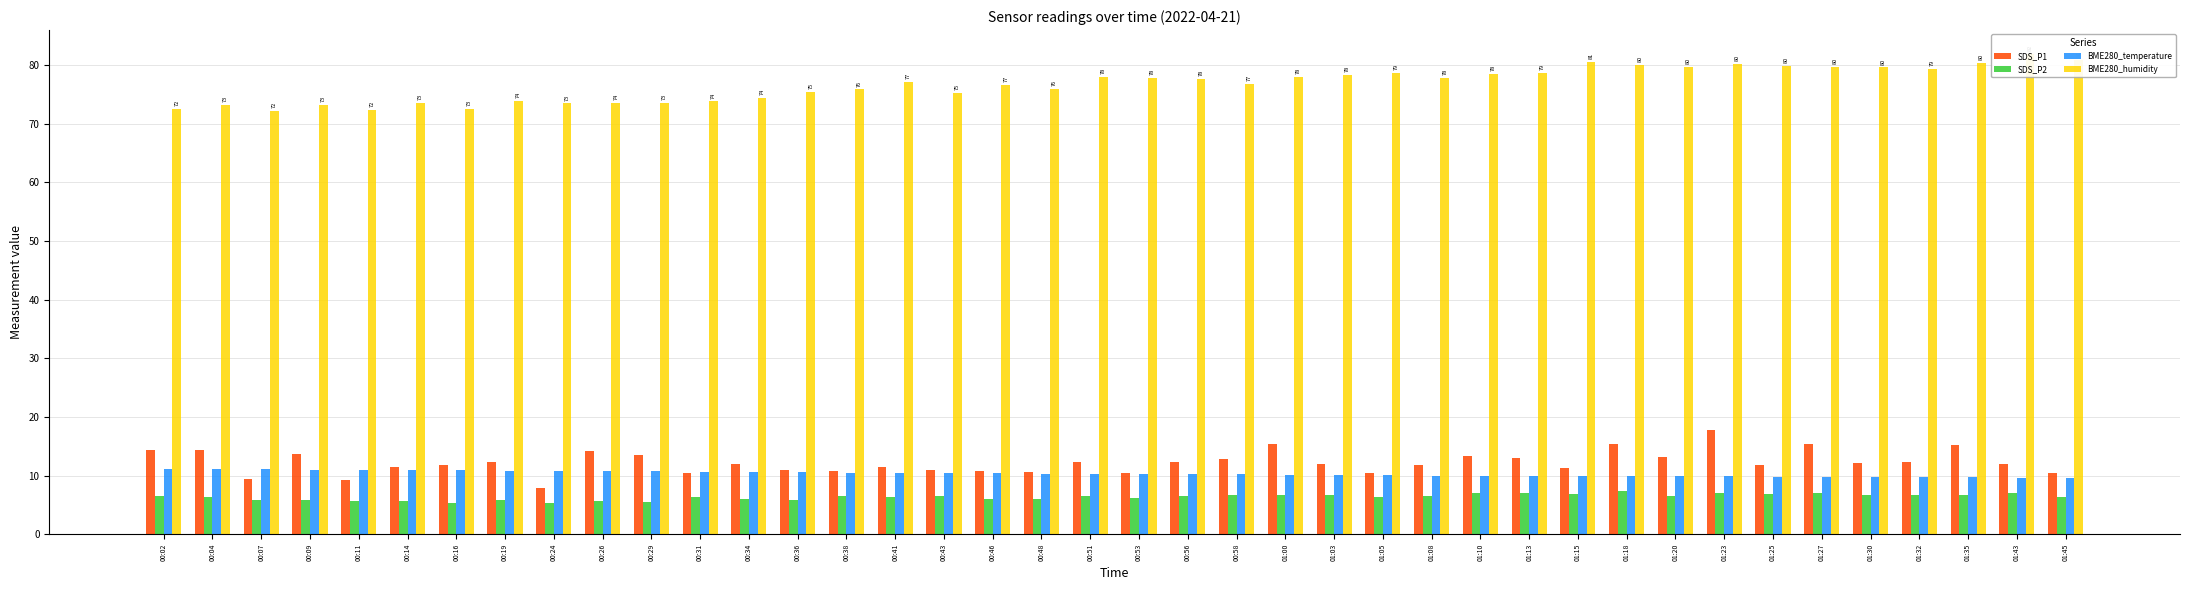

How many bars are there in total?

160